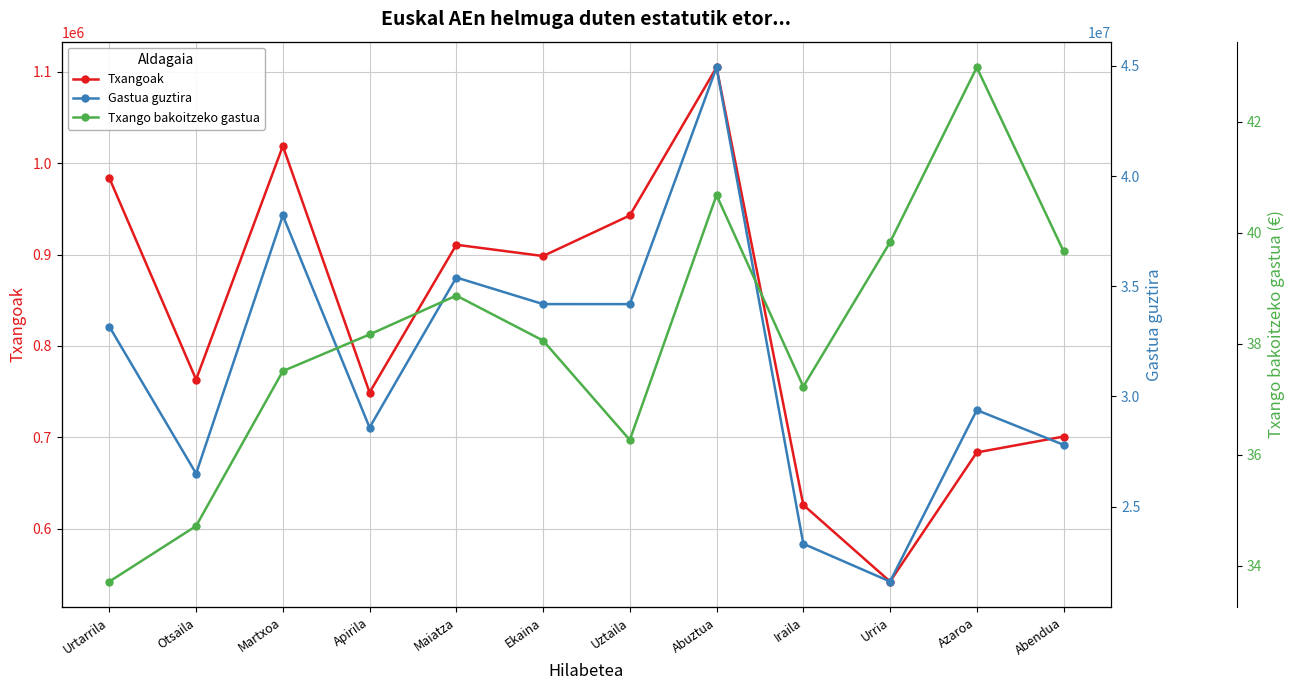

True or false: Txangoak and Gastua guztira cross at least once.

False